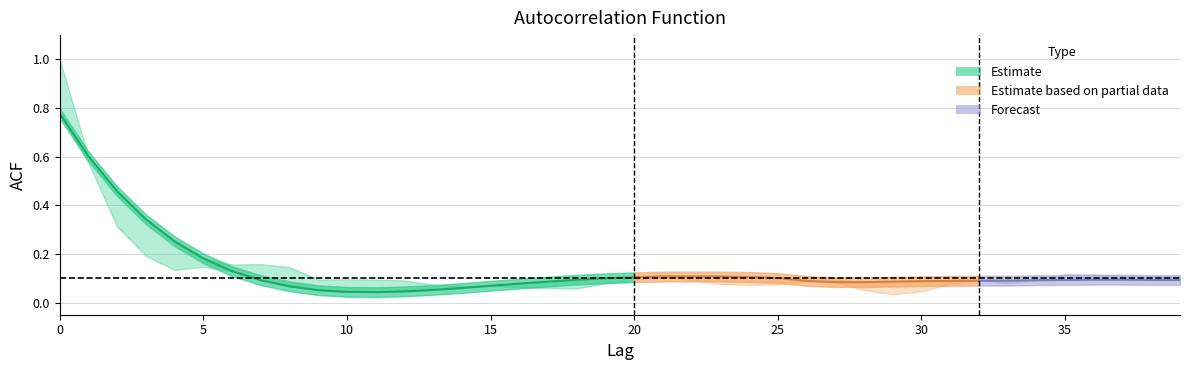

Reading left to right, what are all the values shown in this chart?

acf_shown_smooth: 0=0.8	1=0.6	2=0.5	3=0.3	4=0.3	5=0.2	6=0.1	7=0.1	8=0.1	9=0.1	10=0.0	11=0.0	12=0.0	13=0.1	14=0.1	15=0.1	16=0.1	17=0.1	18=0.1	19=0.1	20=0.1	21=0.1	22=0.1	23=0.1	24=0.1	25=0.1	26=0.1	27=0.1	28=0.1	29=0.1	30=0.1	31=0.1	32=0.1	33=0.1	34=0.1	35=0.1	36=0.1	37=0.1	38=0.1	39=0.1
acf_shown: 0=1.0	1=0.6	2=0.3	3=0.2	4=0.1	5=0.1	6=0.2	7=0.2	8=0.1	9=0.1	10=0.1	11=0.1	12=0.1	13=0.1	14=0.1	15=0.1	16=0.1	17=0.1	18=0.1	19=0.1	20=0.1	21=0.1	22=0.1	23=0.1	24=0.1	25=0.1	26=0.1	27=0.1	28=0.1	29=0.0	30=0.0	31=0.1	32=0.1	33=0.1	34=0.1	35=0.1	36=0.1	37=0.1	38=0.1	39=0.1
acf_li: 0=1.0	1=0.6	2=0.3	3=0.2	4=0.1	5=0.1	6=0.2	7=0.2	8=0.1	9=0.1	10=0.1	11=0.1	12=0.1	13=0.1	14=0.1	15=0.1	16=0.1	17=0.1	18=0.1	19=0.1	20=0.1	21=0.1	22=0.1	23=0.1	24=0.1	25=0.1	26=0.1	27=0.1	28=0.1	29=0.0	30=0.0	31=0.1	32=0.1	33=0.1	34=0.1	35=0.1	36=0.1	37=0.1	38=0.1	39=0.1